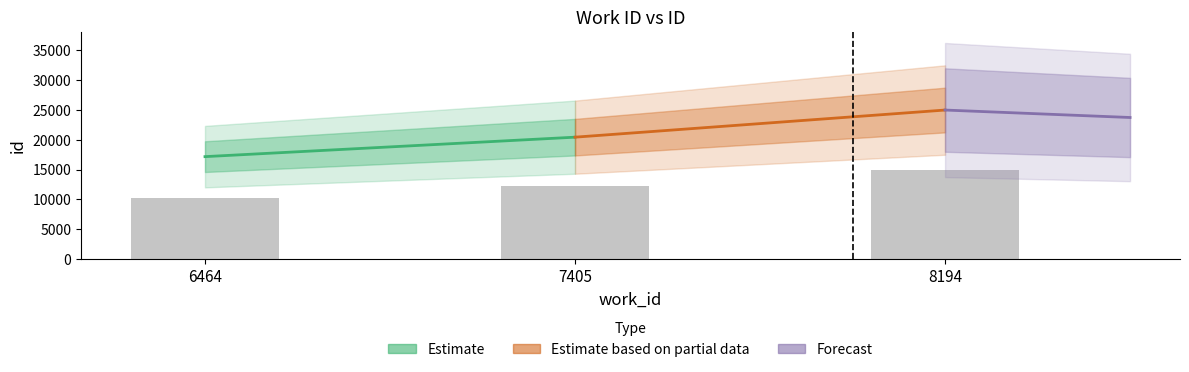

The value at 8194 is 26382.1. True or false?

False